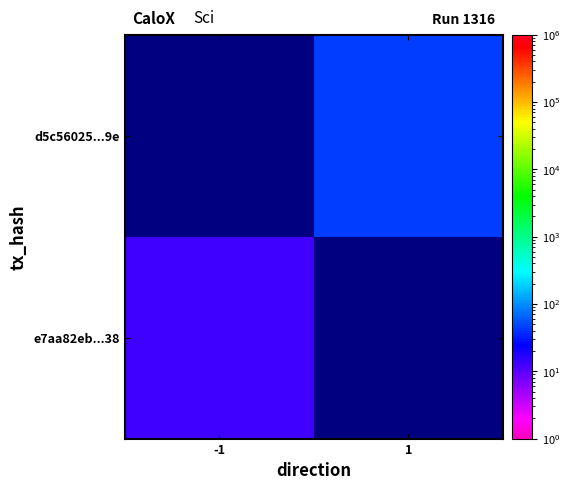

Which series changed the most between -1 and 1?

d5c56025...9e